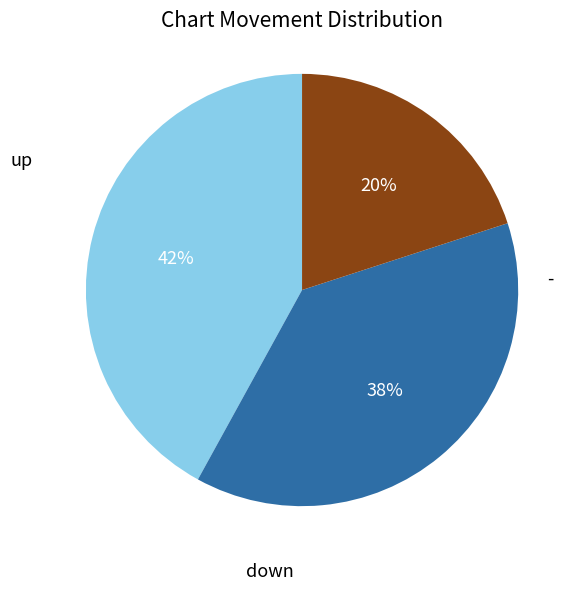

Is there a majority slice in this chart?

No